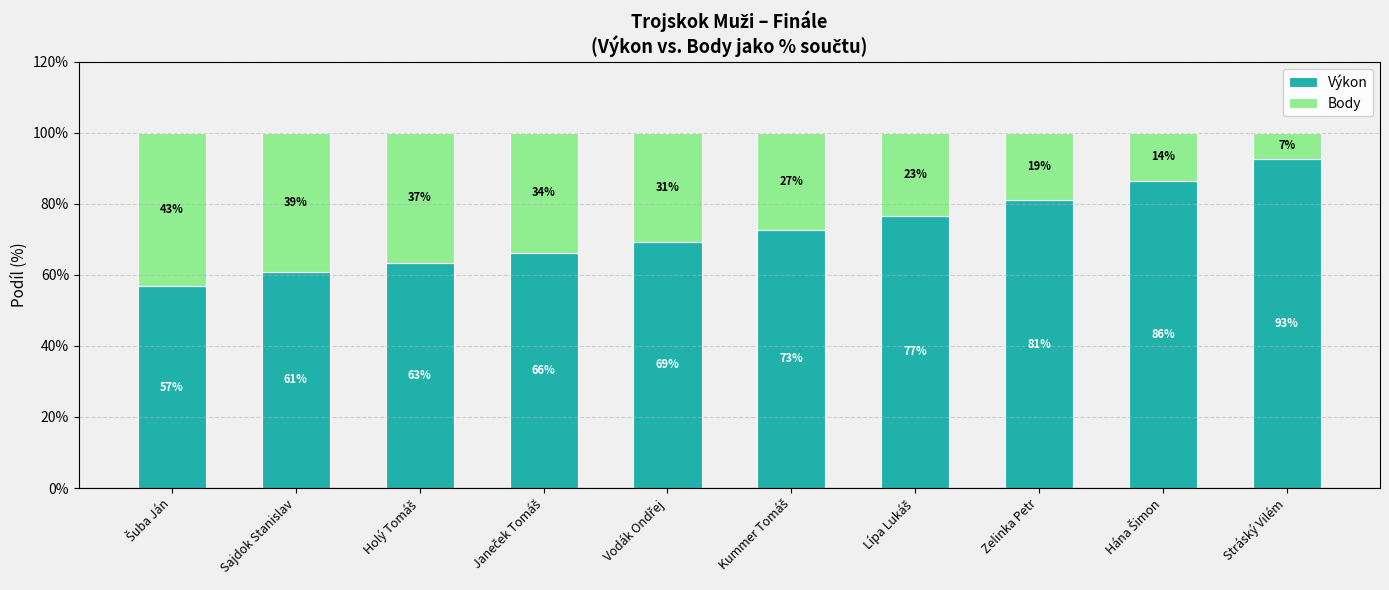

True or false: Výkon has a value of 21.9 at Stráský Vilém.

False